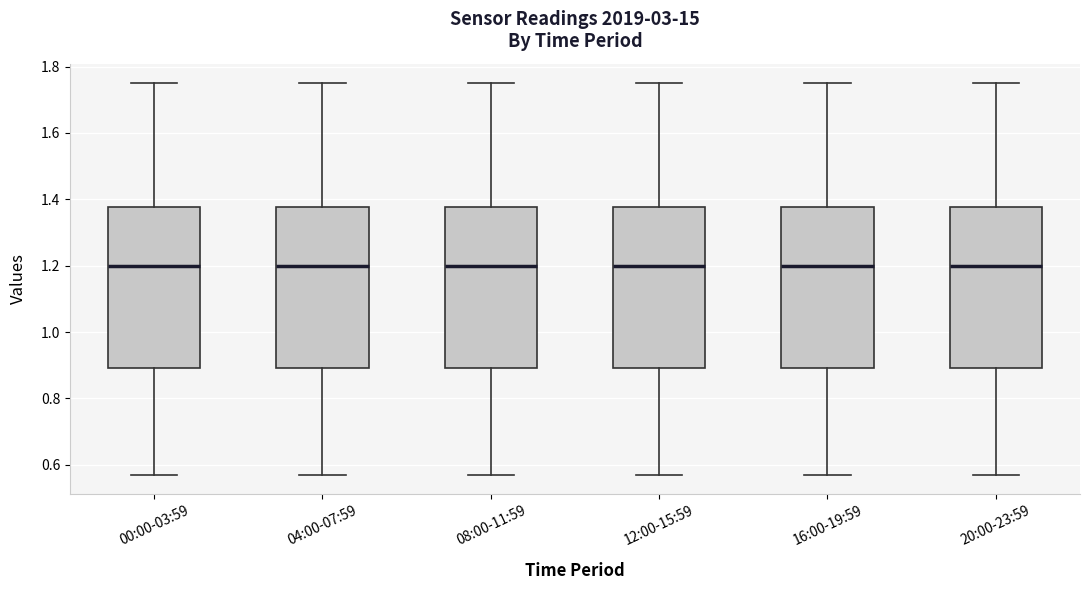

Reading left to right, read every box against the y-axis: the position of its median line, the range the box covers, and the ends of its whiskers. The values are not printed on the chart, so give them approximately, as read against the axis.

00:00-03:59: median 1.20, box 0.90 to 1.38, whiskers 0.58 to 1.76
04:00-07:59: median 1.20, box 0.90 to 1.38, whiskers 0.58 to 1.76
08:00-11:59: median 1.20, box 0.90 to 1.38, whiskers 0.58 to 1.76
12:00-15:59: median 1.20, box 0.90 to 1.38, whiskers 0.58 to 1.76
16:00-19:59: median 1.20, box 0.90 to 1.38, whiskers 0.58 to 1.76
20:00-23:59: median 1.20, box 0.90 to 1.38, whiskers 0.58 to 1.76